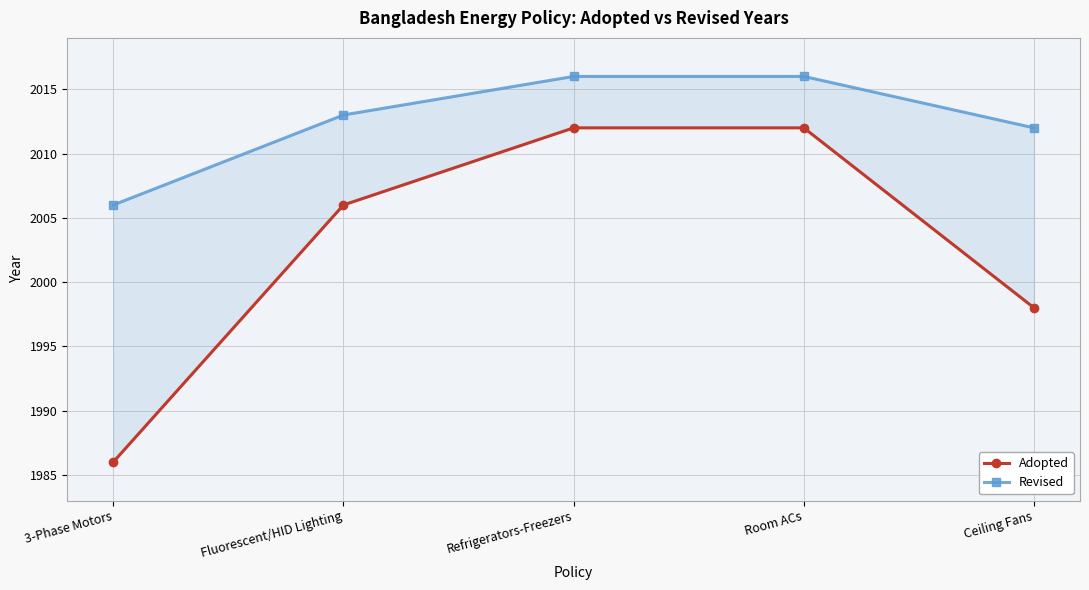

What is the value of the Adopted point at the 3rd from the left?

2012